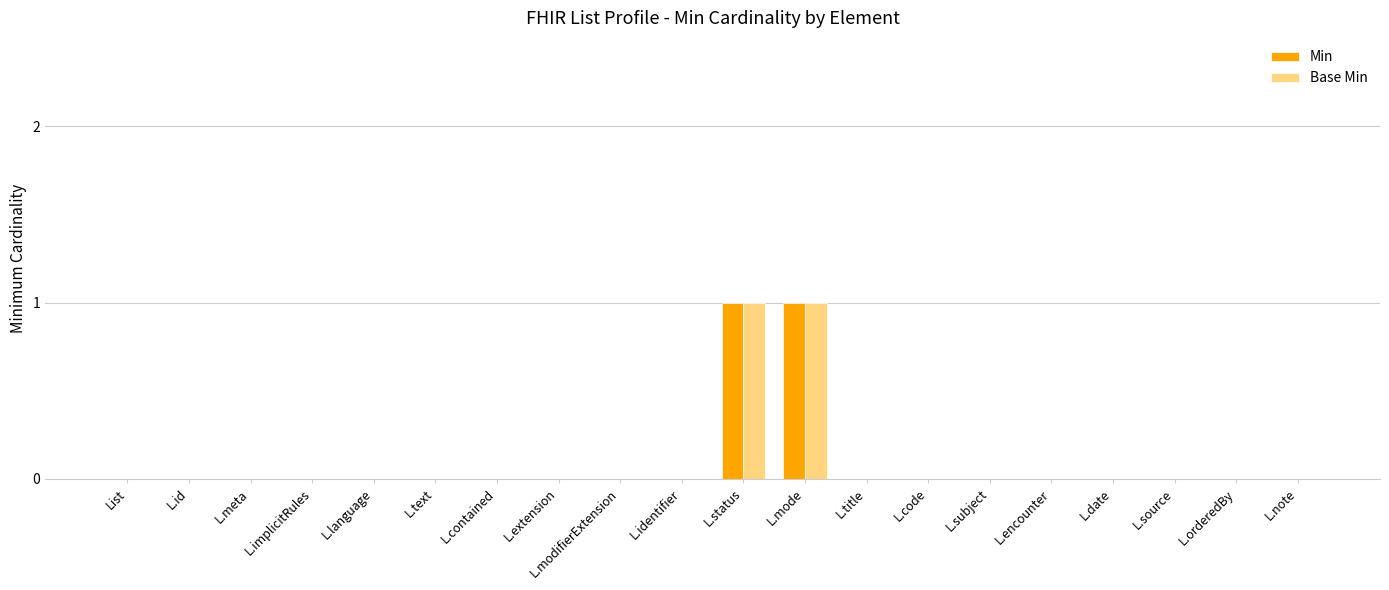

The value of Min at L.source is 0. True or false?

True